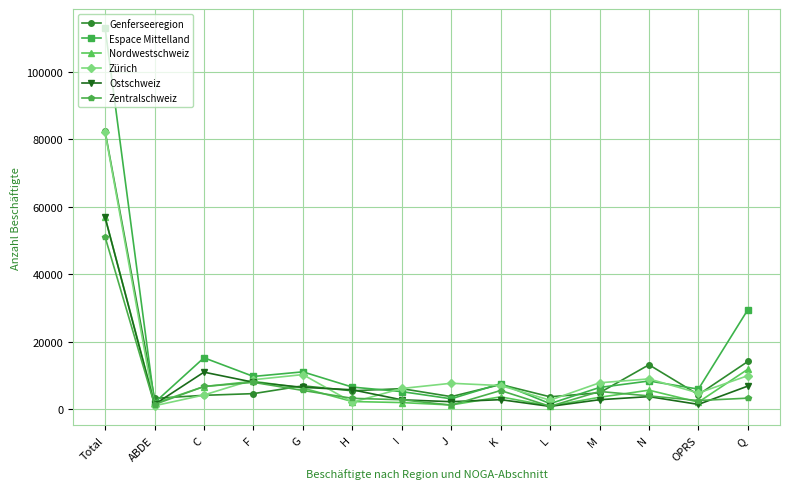

At which label does Zentralschweiz first exceed 4001?

Total